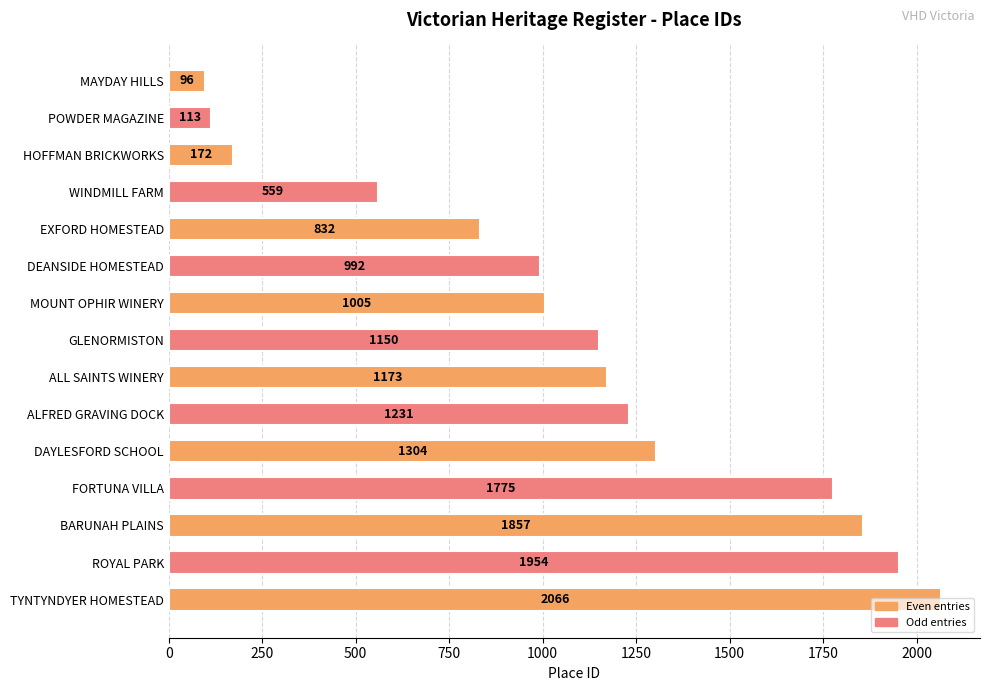

True or false: the data shows 2066 at TYNTYNDYER HOMESTEAD.

True